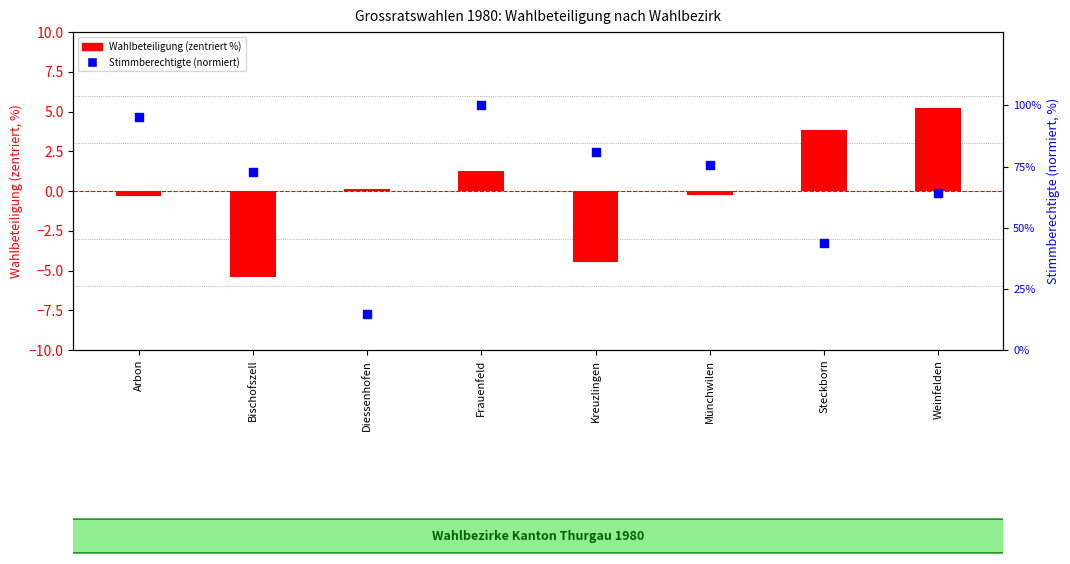

At which category is the sum across all series the highest?

Frauenfeld